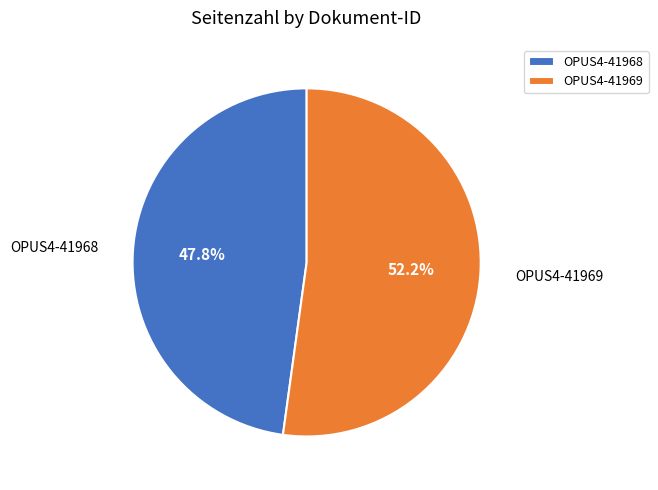

Combined, do OPUS4-41969 and OPUS4-41968 account for over 50%?

Yes